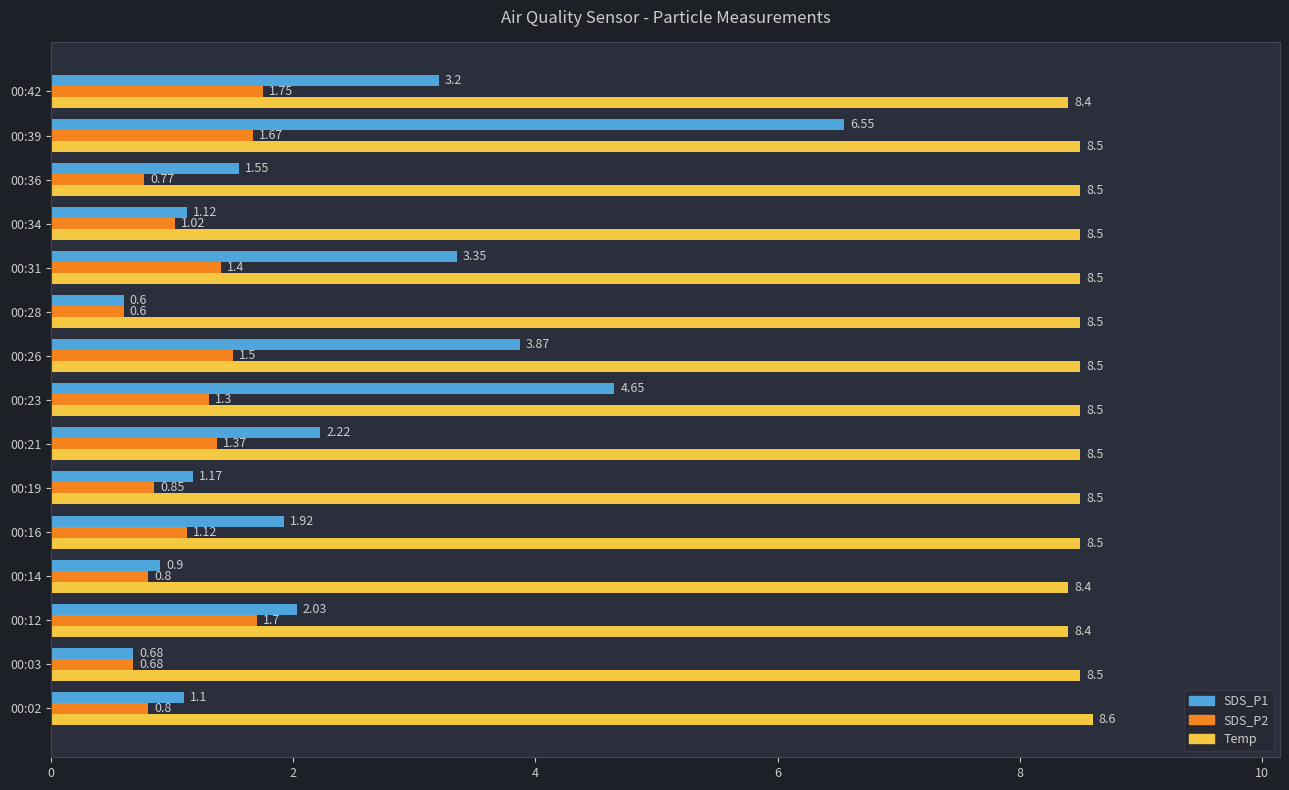

Is the value of SDS_P1 at 00:42 greater than the value of Temp at 00:12?

No